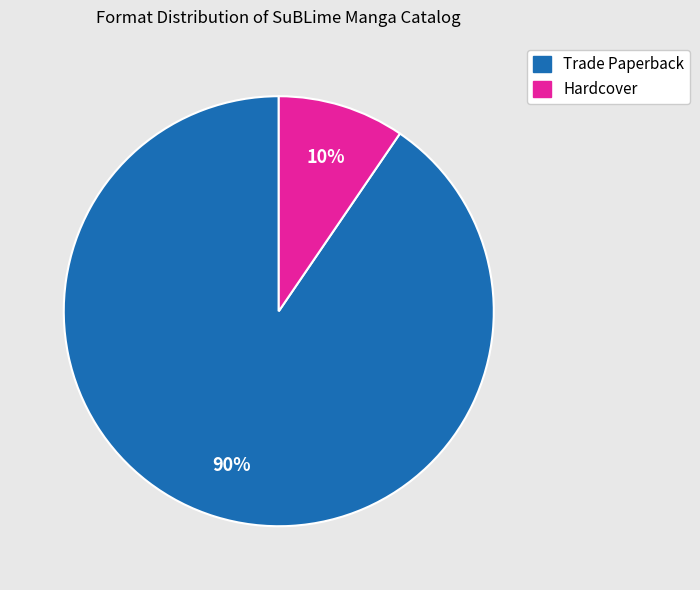

Does Hardcover represent more than half of the total?

No